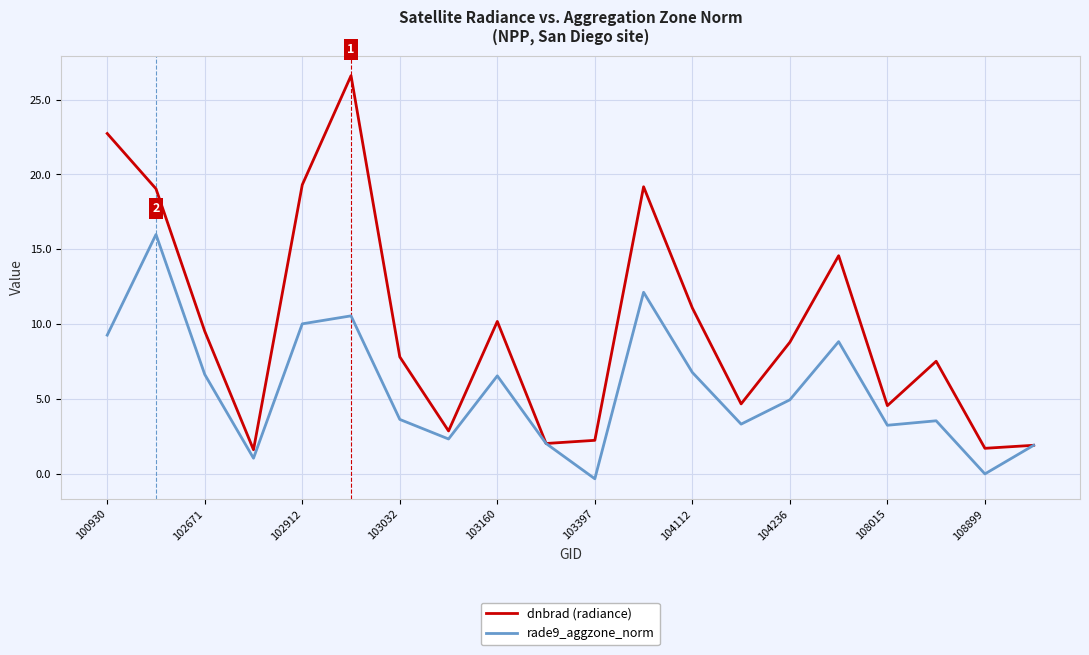

Which series has the largest total across all categories?

dnbrad (radiance)